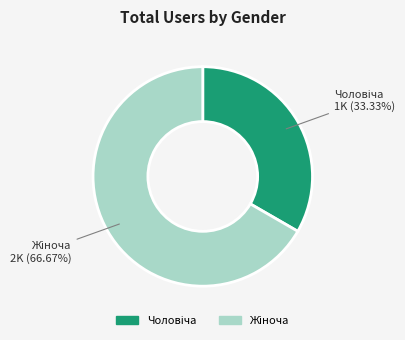

Does any single category account for the majority?

Yes